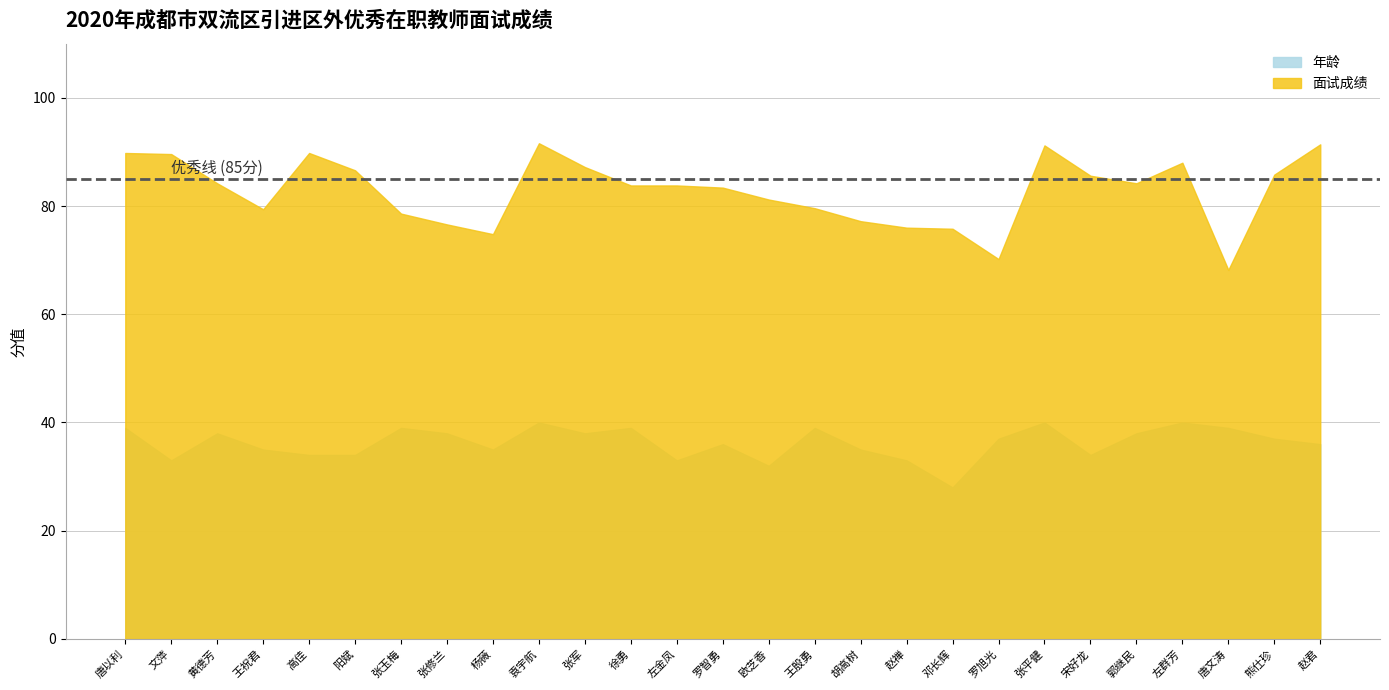

Reading left to right, list all the values displayed in this chart.

面试成绩: 89.8	89.6	84.2	79.4	89.8	86.6	78.6	76.6	74.8	91.6	87.2	83.8	83.8	83.4	81.2	79.6	77.2	76.0	75.8	70.2	91.2	85.6	84.2	88.0	68.2	85.8	91.4
年龄: 39.0	33.0	38.0	35.0	34.0	34.0	39.0	38.0	35.0	40.0	38.0	39.0	33.0	36.0	32.0	39.0	35.0	33.0	28.0	37.0	40.0	34.0	38.0	40.0	39.0	37.0	36.0